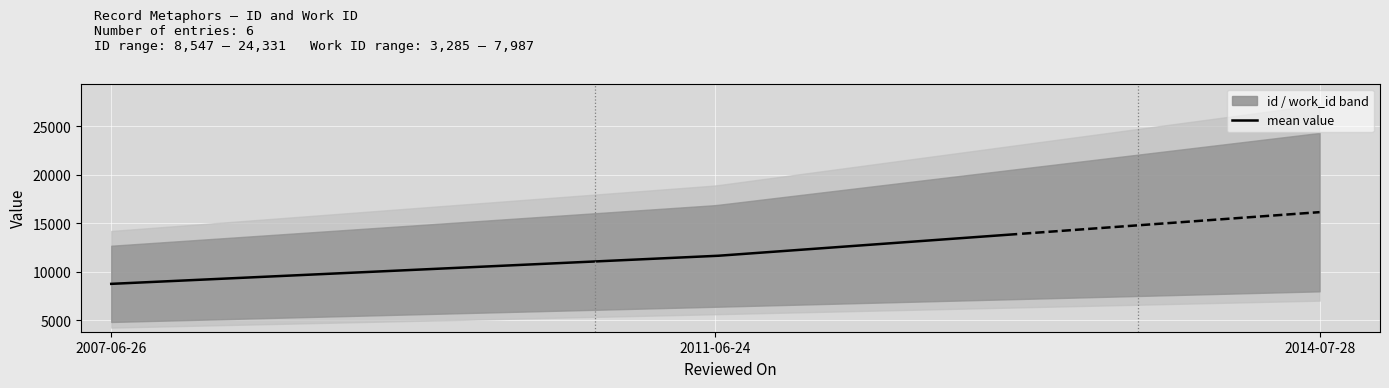

Rank the categories by id value from lowest to highest.

2007-06-26, 2007-06-26, 2011-06-24, 2011-06-24, 2014-07-28, 2014-07-28